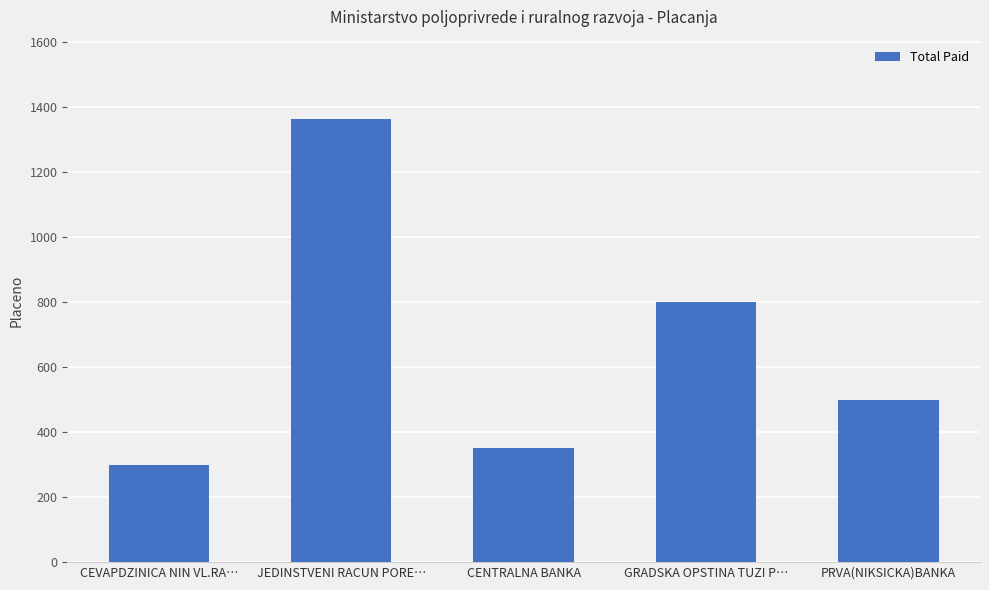

Reading left to right, what are all the values shown in this chart?

300.0	1362.1	350.0	800.0	500.0